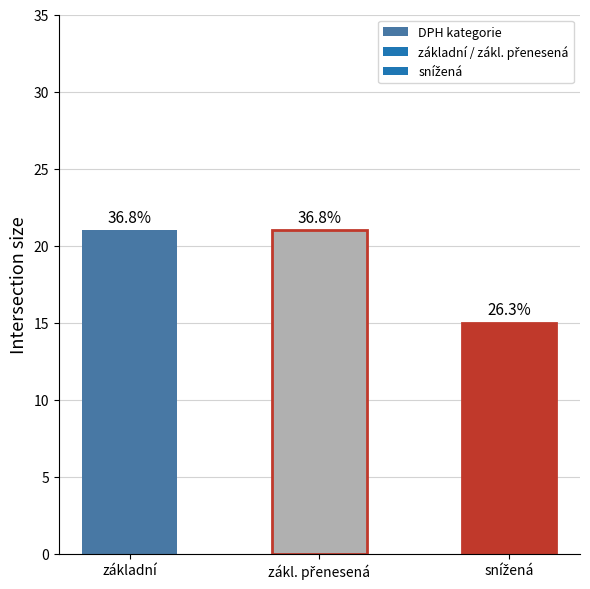

How many bars are there in total?

3